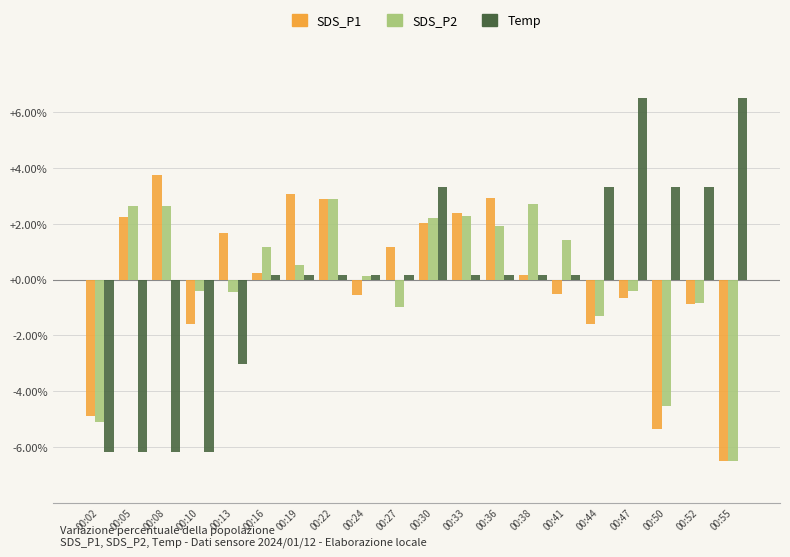

What are all the series names shown in the legend?

SDS_P1, SDS_P2, Temp